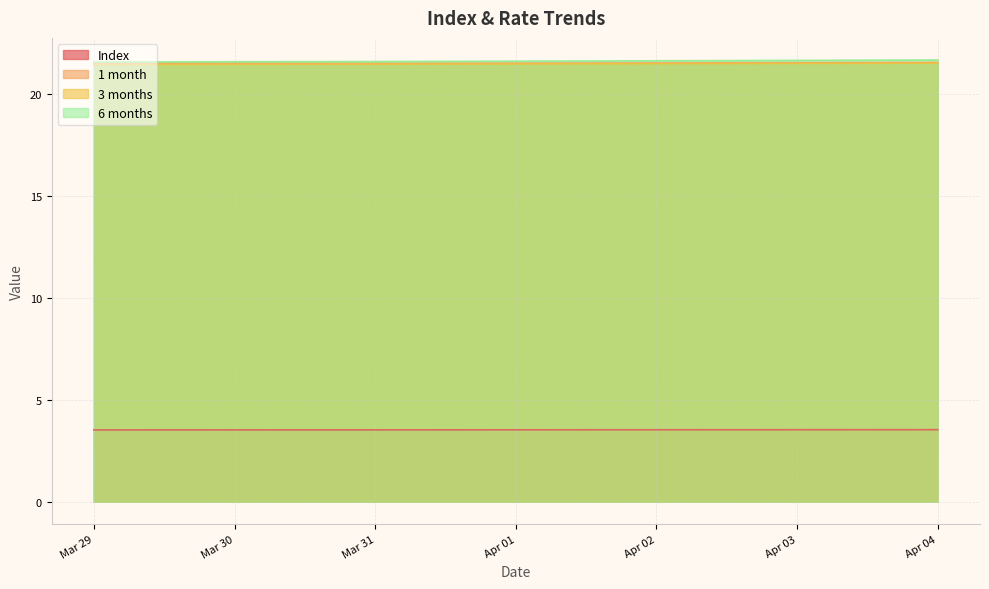

What are all the series names shown in the legend?

Index, 1 month, 3 months, 6 months